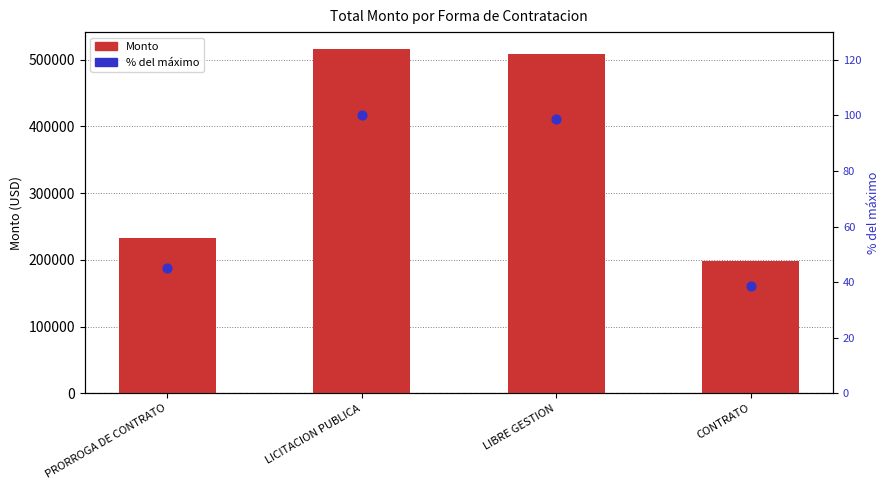

At which category is the sum across all series the highest?

LICITACION PUBLICA